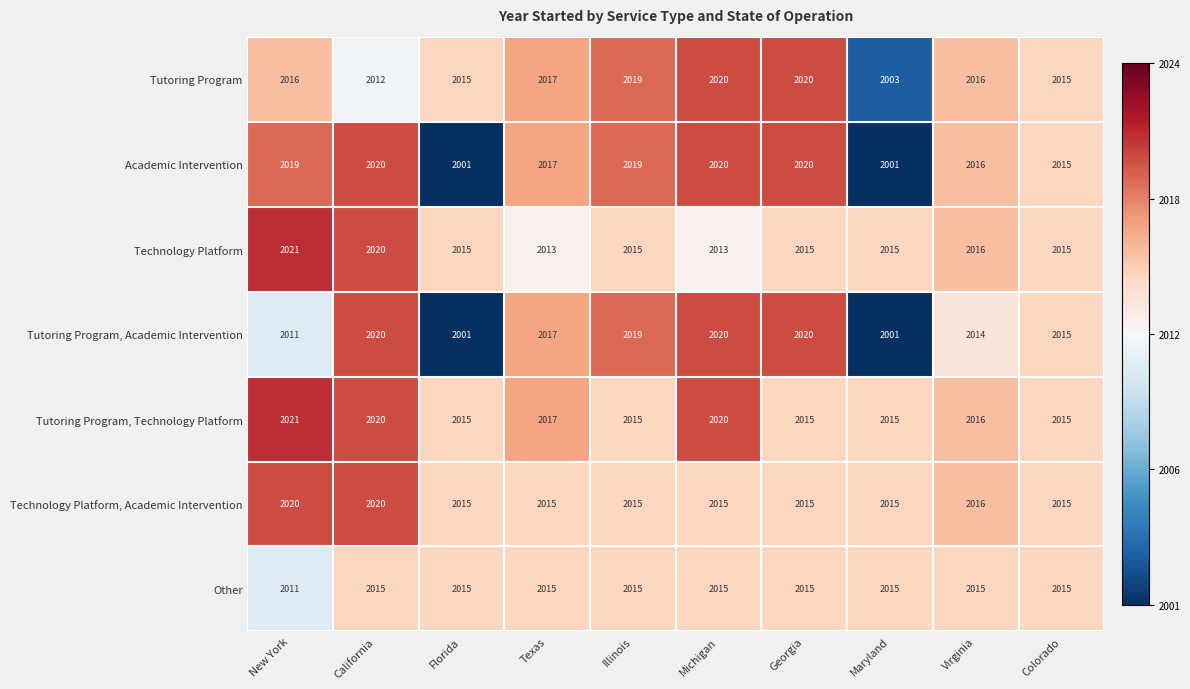

Is it true that Technology Platform, Academic Intervention equals 3014 at Colorado?

False